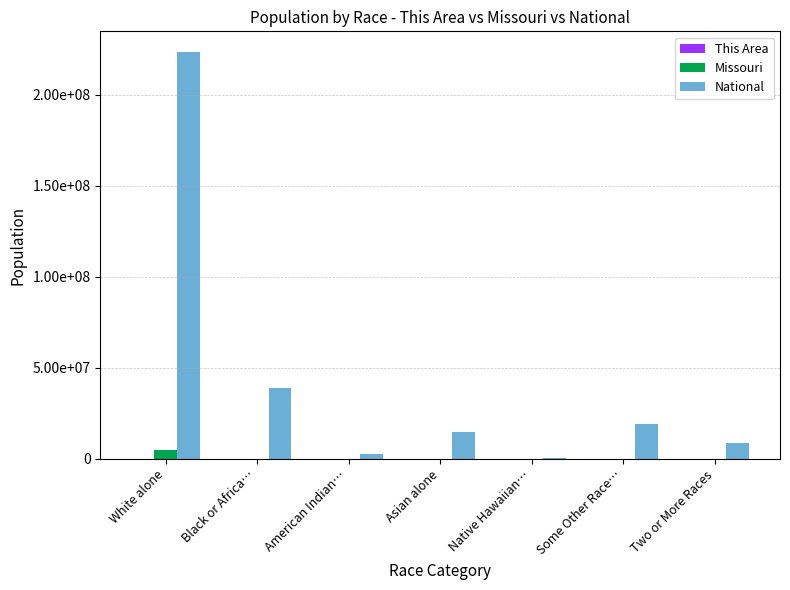

Are the bars horizontal?

No